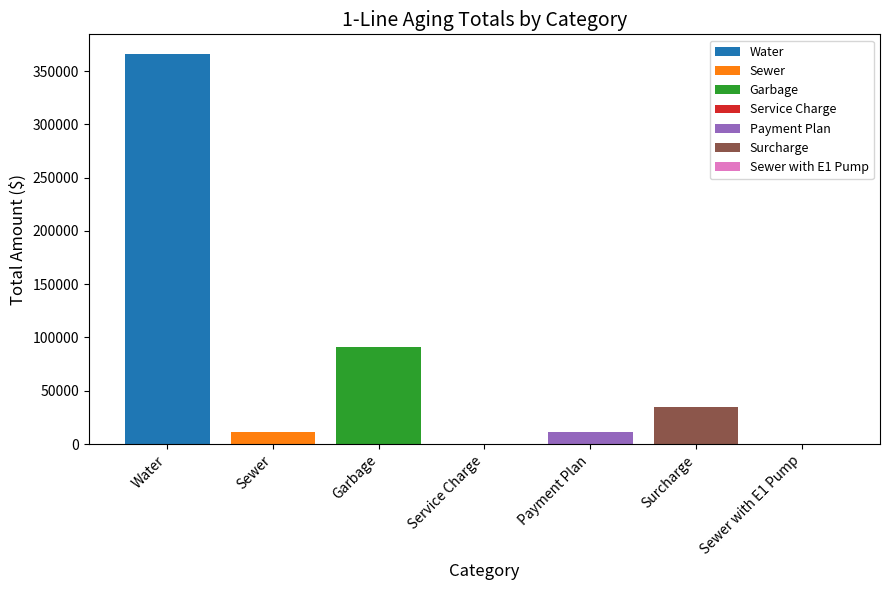

What is the maximum value shown in the chart?

366197.4